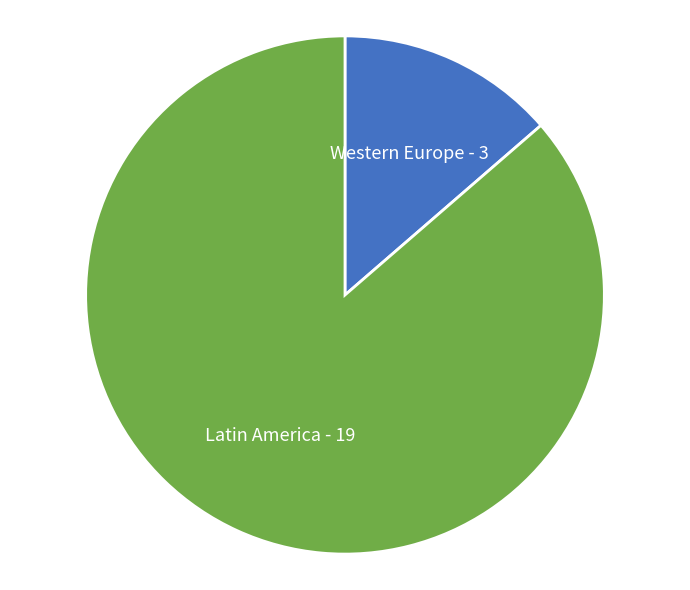

The Latin America slice represents 86% of the pie. True or false?

True